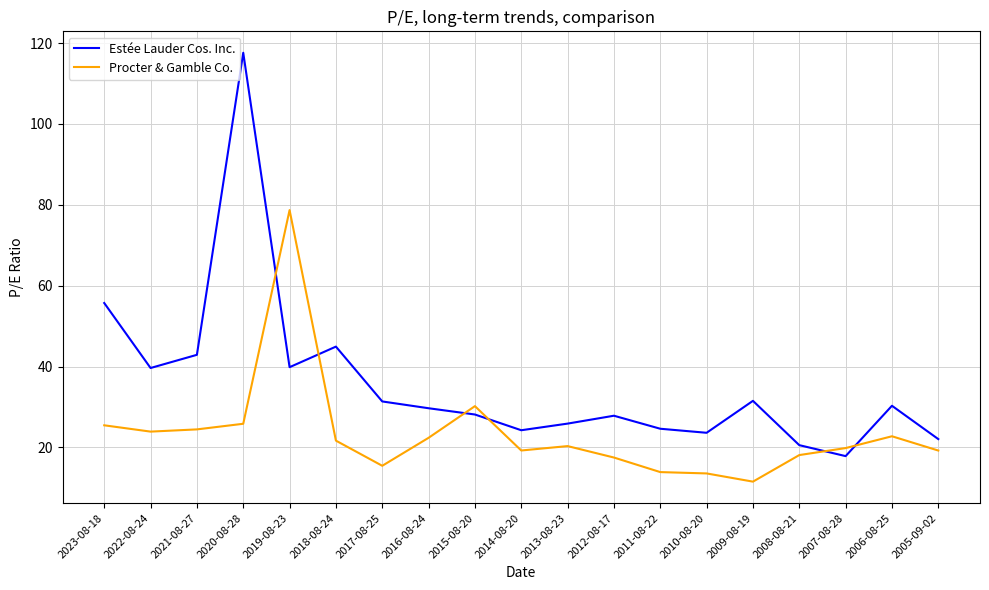

What value does the Estée Lauder Cos. Inc. series have at 2009-08-19?

31.5